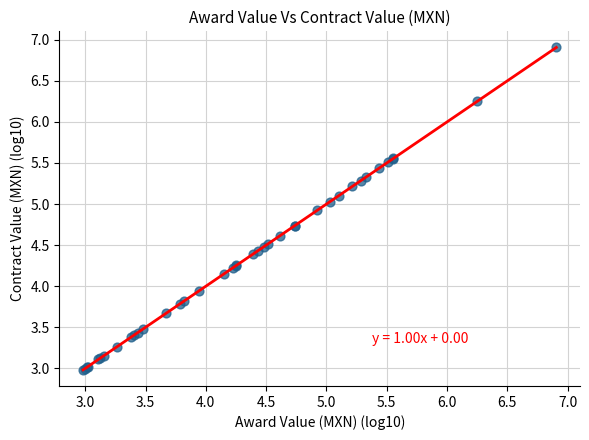

What Y value in the scatter plot is closest to 4?

3.9